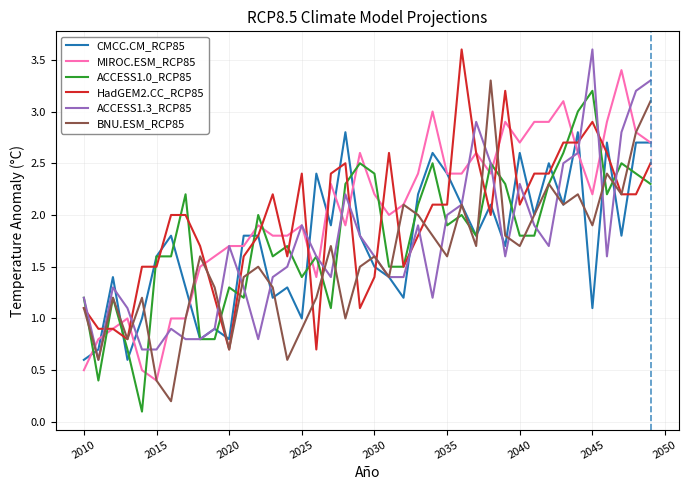

What is the minimum value shown in the chart?

0.1